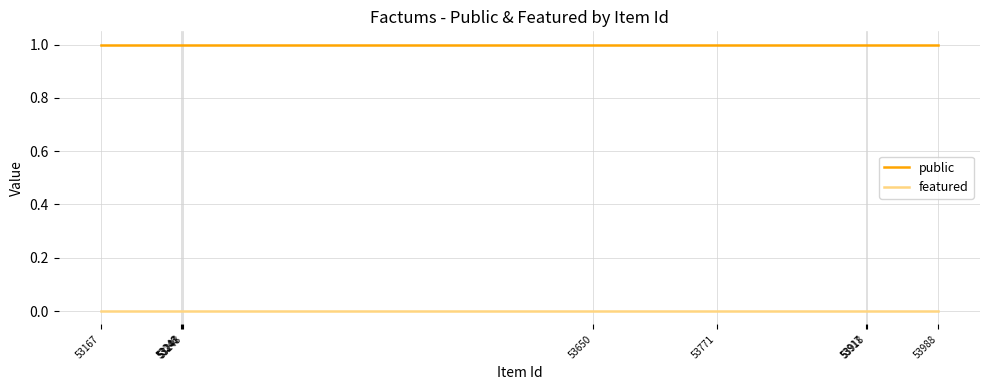

At 53248, list the series in order from smallest to largest.

featured, public